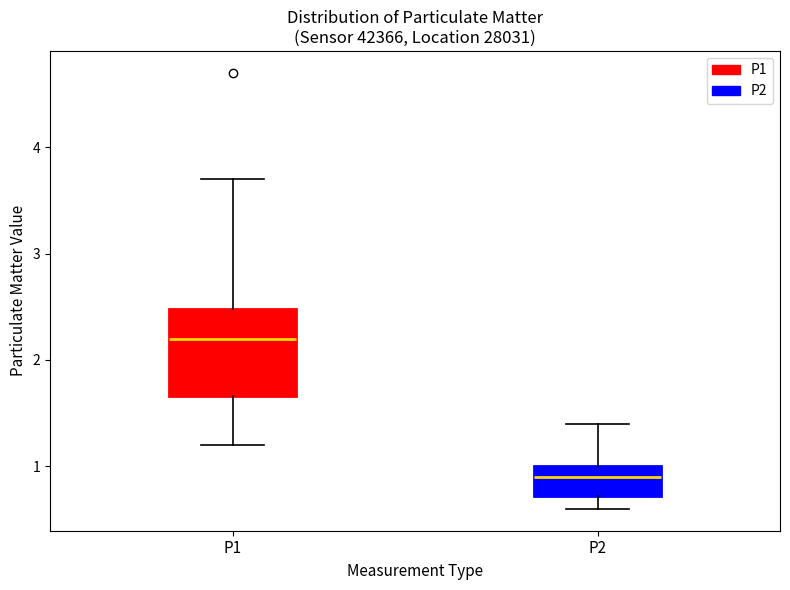

Comparing the boxes themselves (not the whiskers), which one is the tallest?

P1